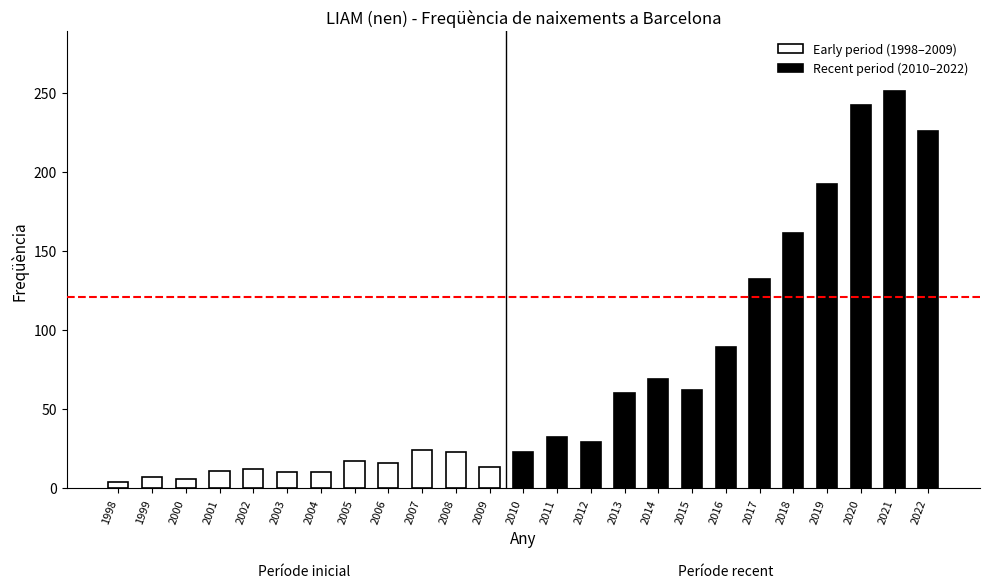

Approximately how many times larger is the value at 2020 compared to 2000?

40.3